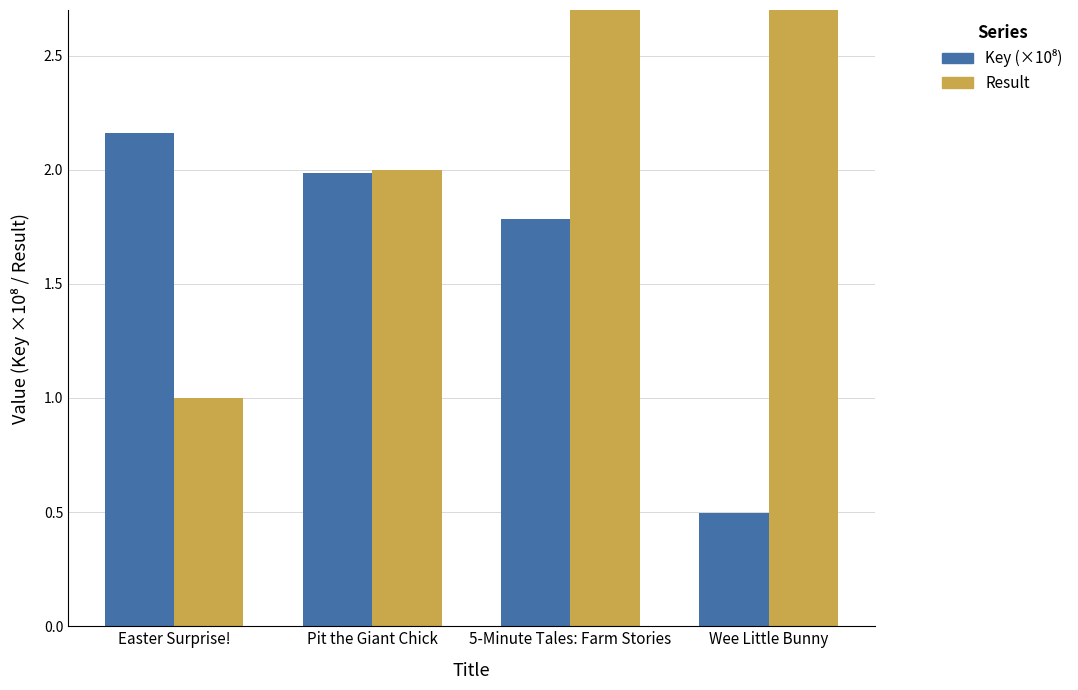

Which series has the largest range (max minus min)?

Result